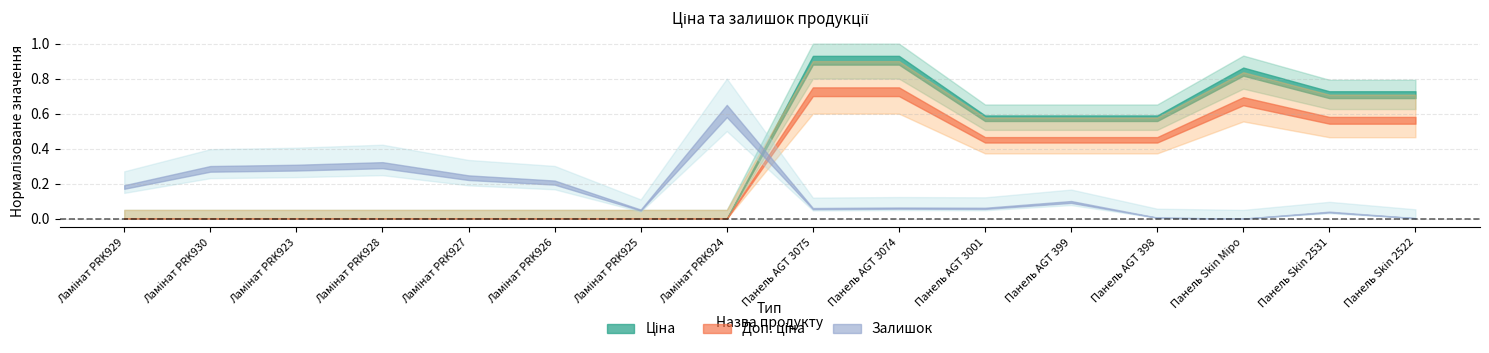

Does the chart display data point markers on the line(s)?

No